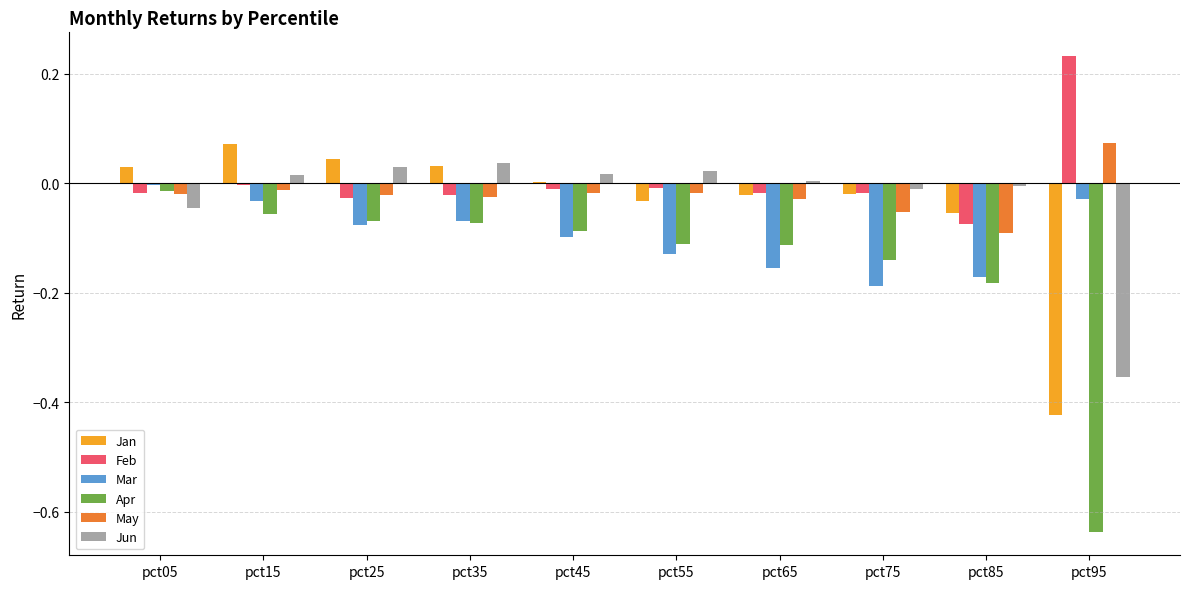

What is the total value across all series at pct55?

-0.3